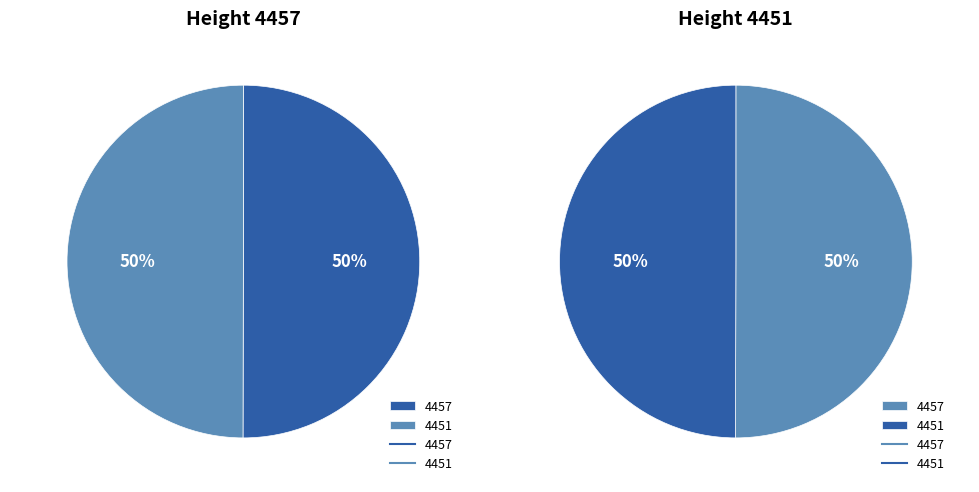

Between 4451 and 4457, which is larger?

4457